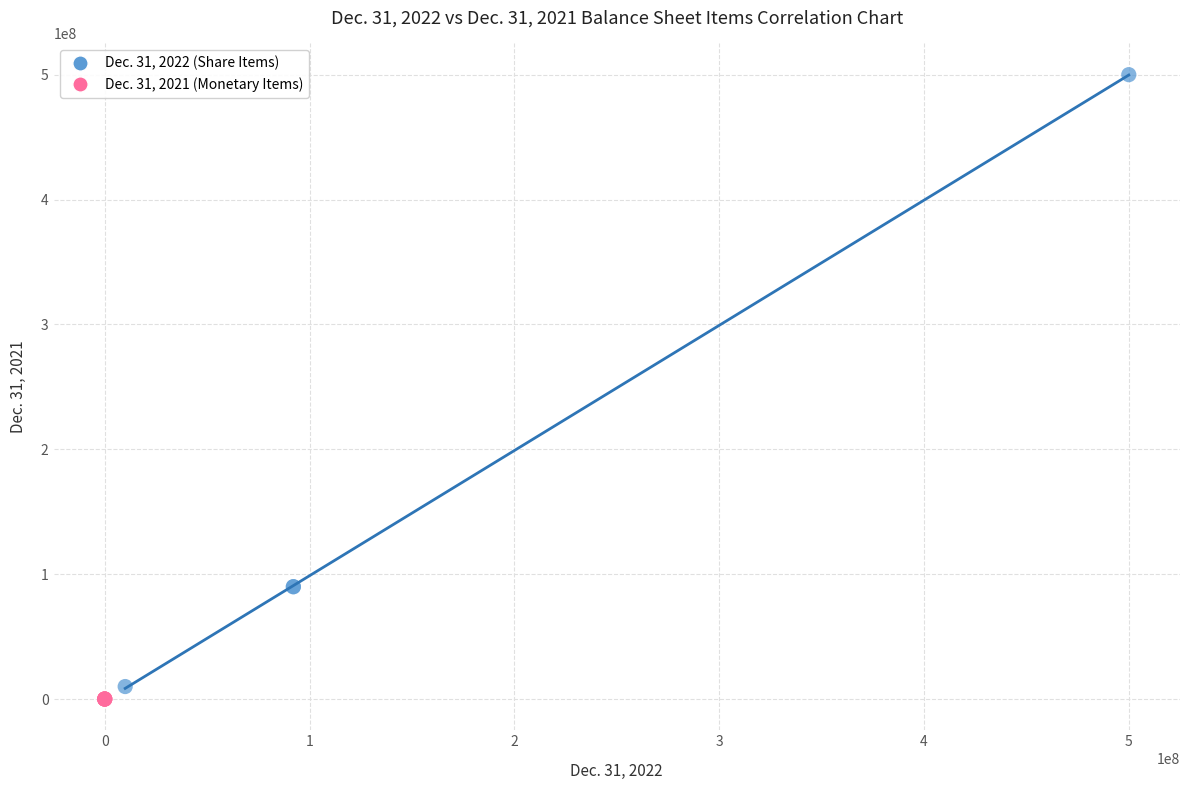

Which series contains the highest Y value?

Dec. 31, 2022 (Share Items)